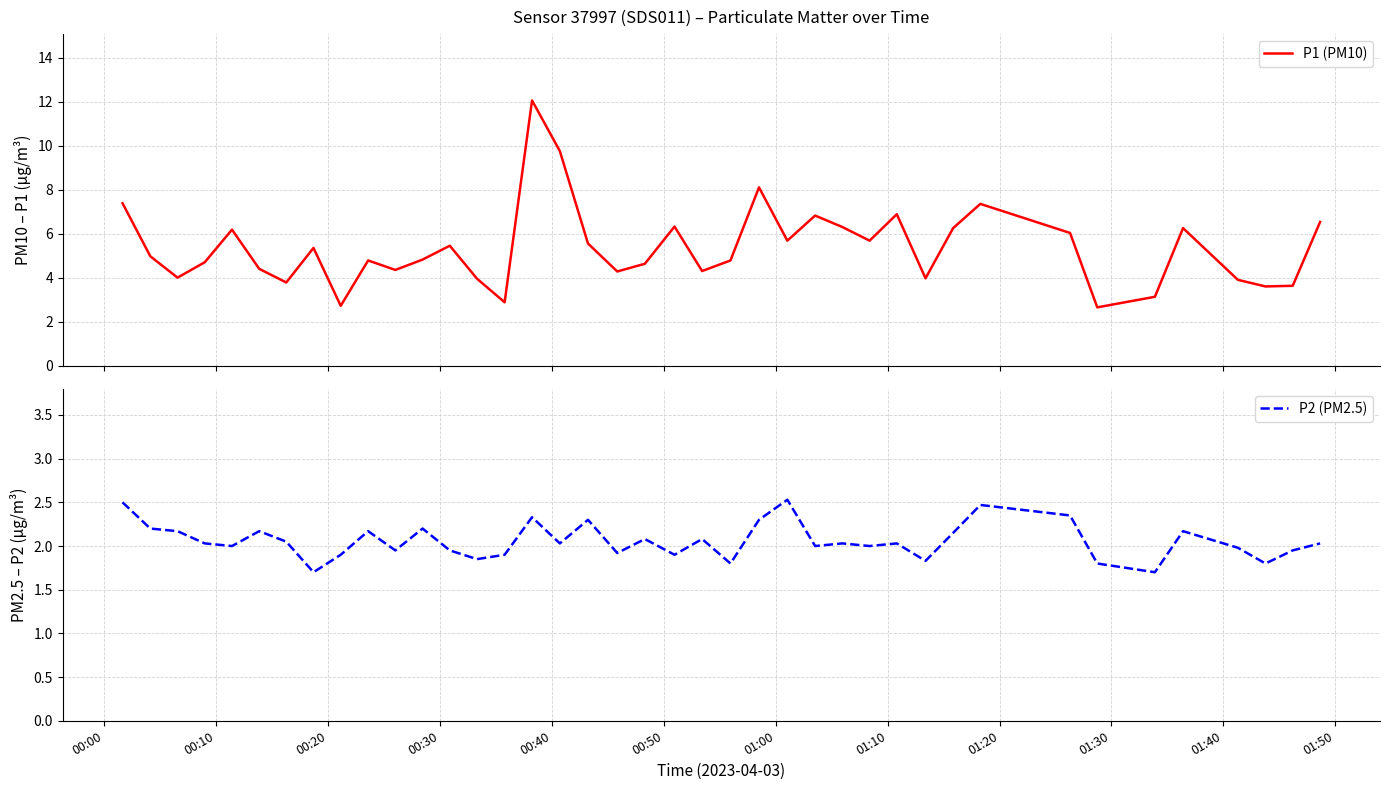

True or false: P1 (PM10) and P2 (PM2.5) intersect in this chart.

False